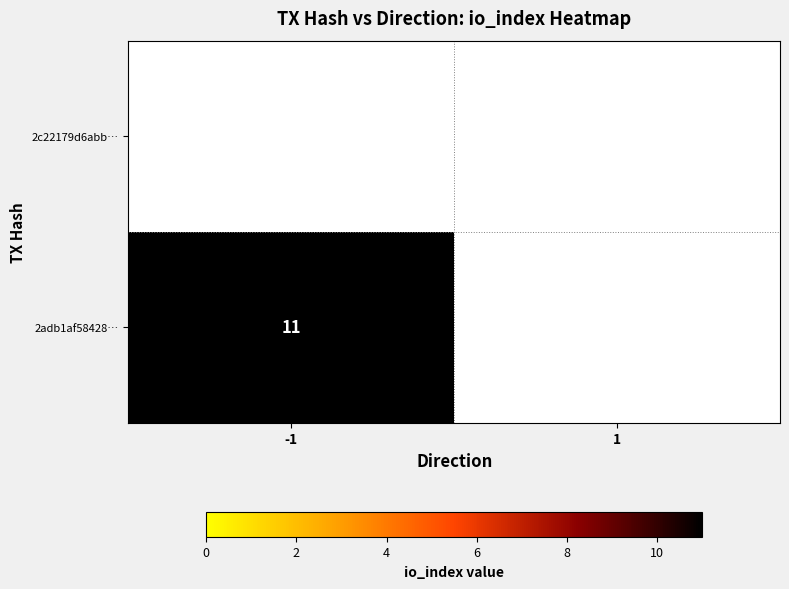

The 2adb1af58428… series shows 8 at -1. True or false?

False